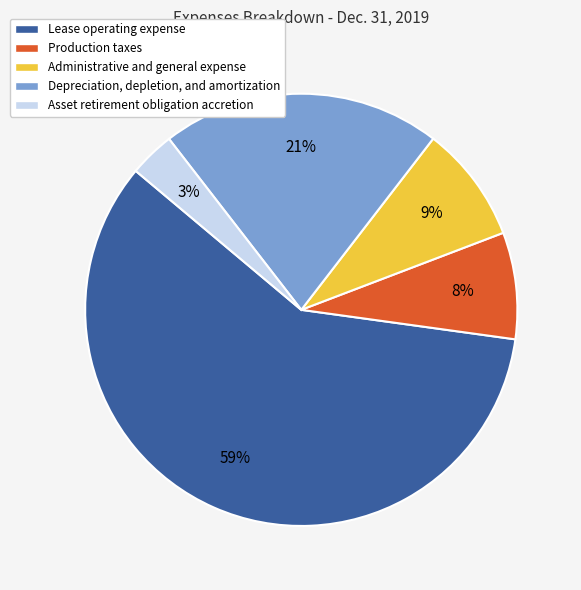

Count the number of slices in the pie.

5